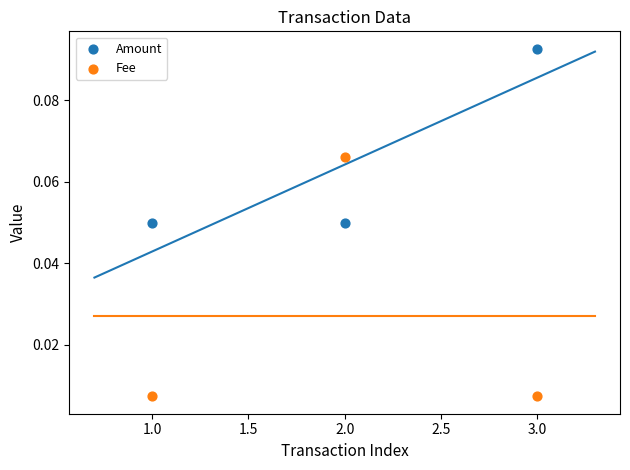

Which series has the largest Y range (max minus min)?

Fee